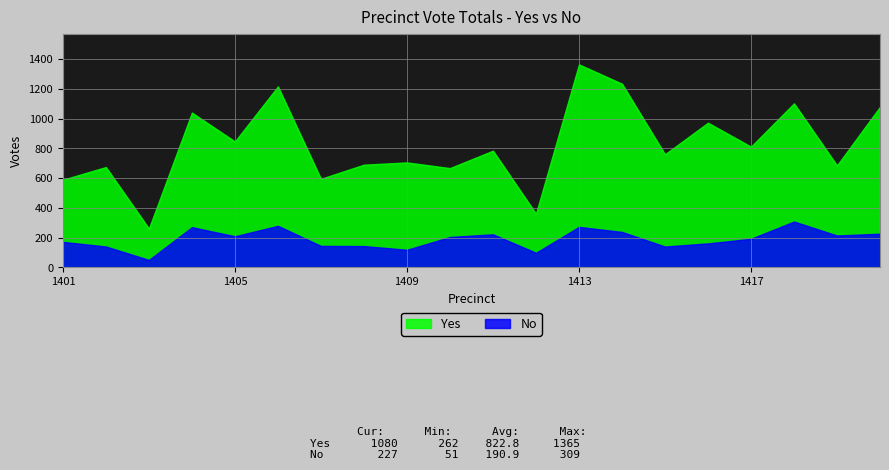

What is the difference between the Yes values at 1401 and 1413?

775